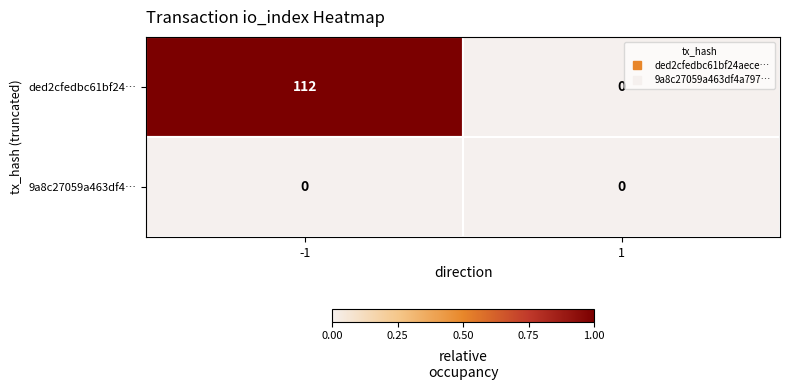

The value of ded2cfedbc61bf24… at 1 is -55. True or false?

False